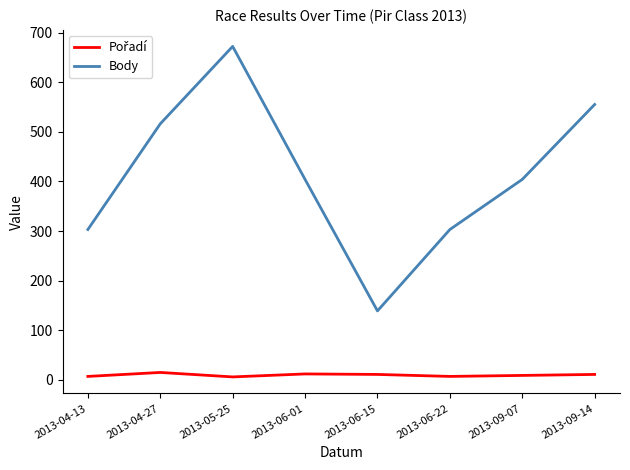

At which category is the sum across all series the highest?

2013-05-25